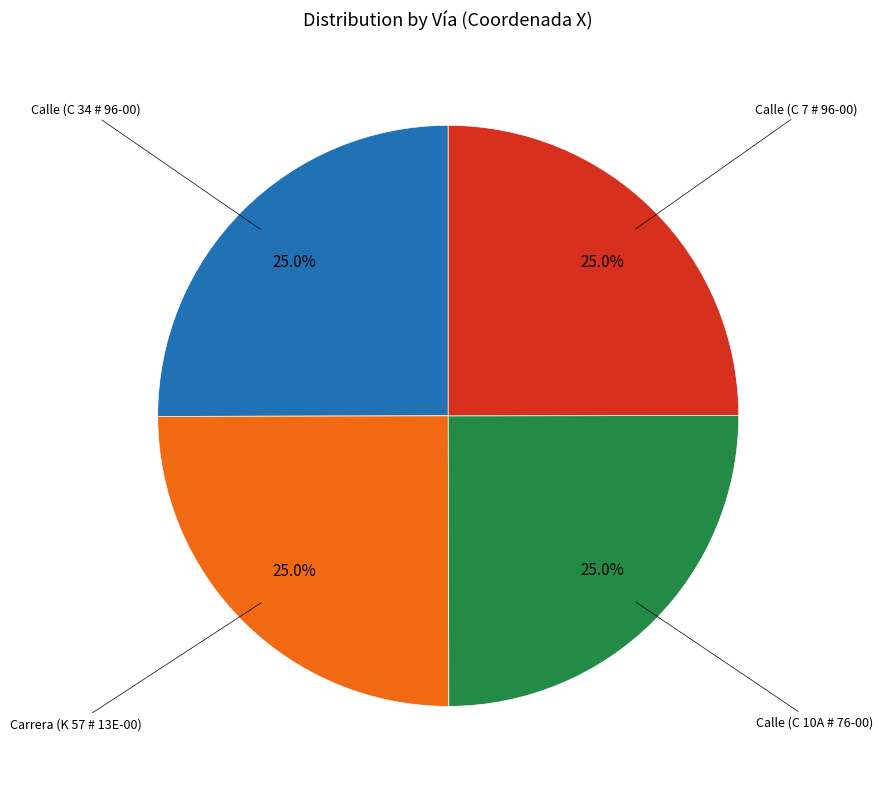

Does any single category account for the majority?

No